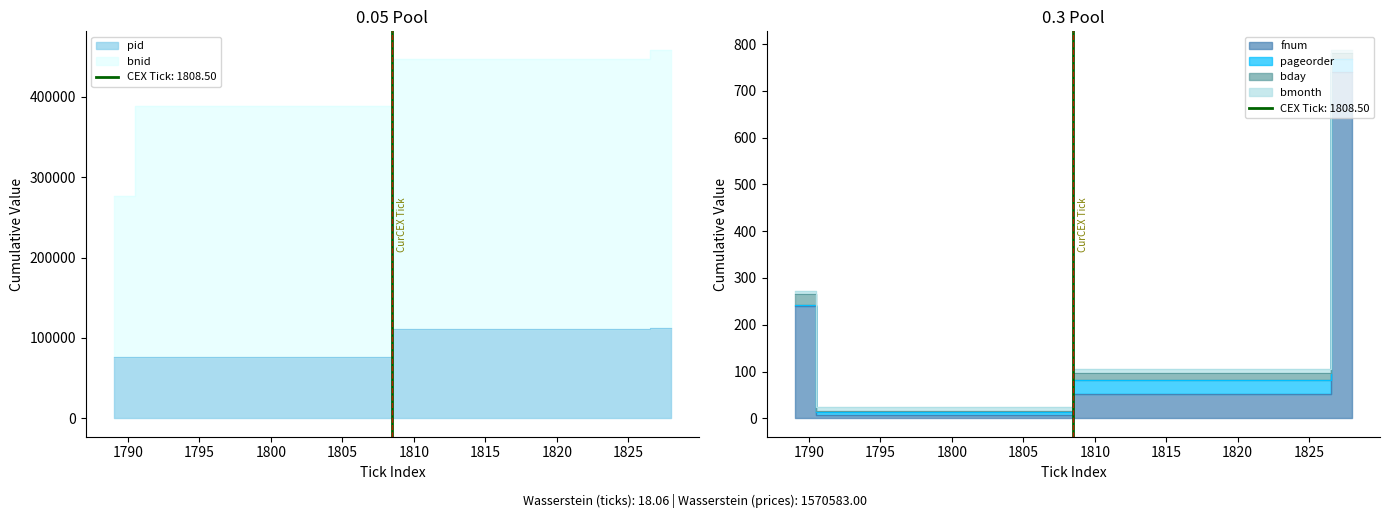

What is the difference between the maximum and minimum values in the pid series?

36479